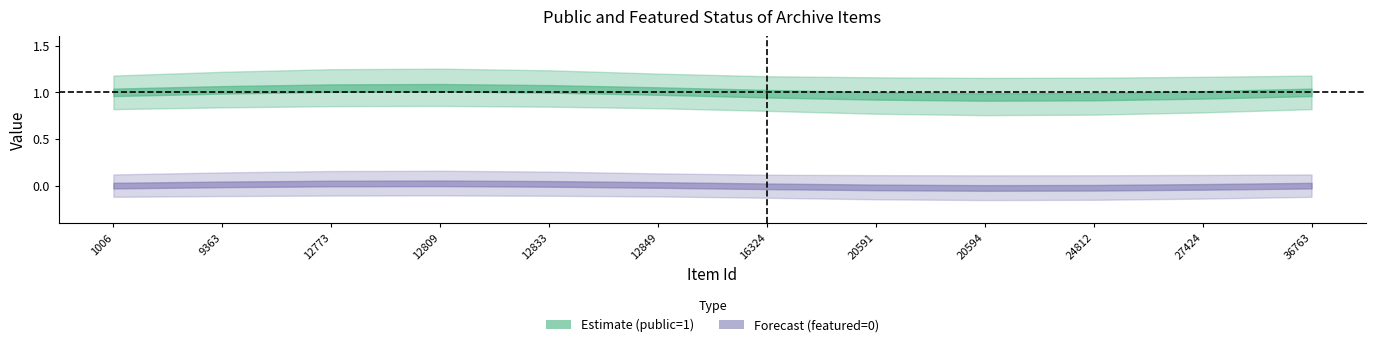

Which series has the largest total across all categories?

public